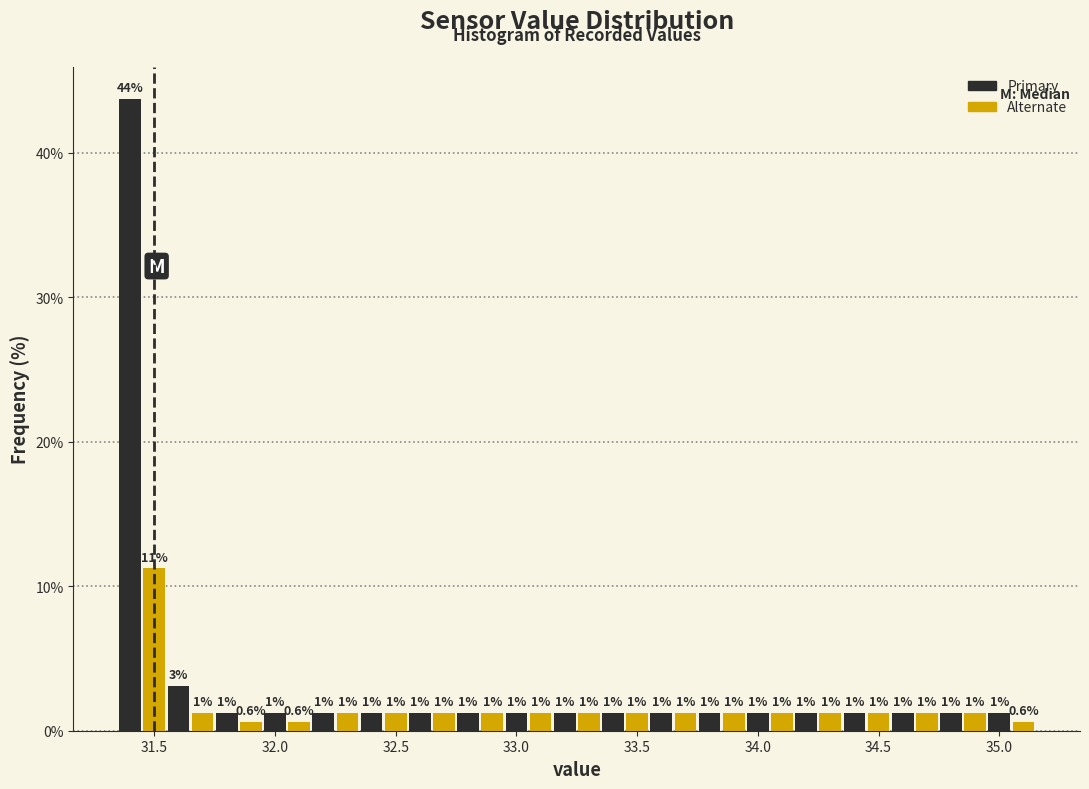

Around what value on the x-axis is the tallest bar? Give the approximate position of its centre, as read against the axis.

31.40